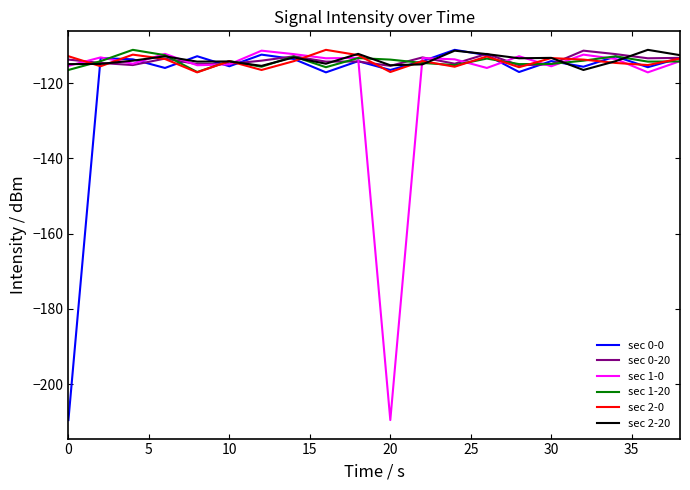

What is the smallest value displayed?

-209.6